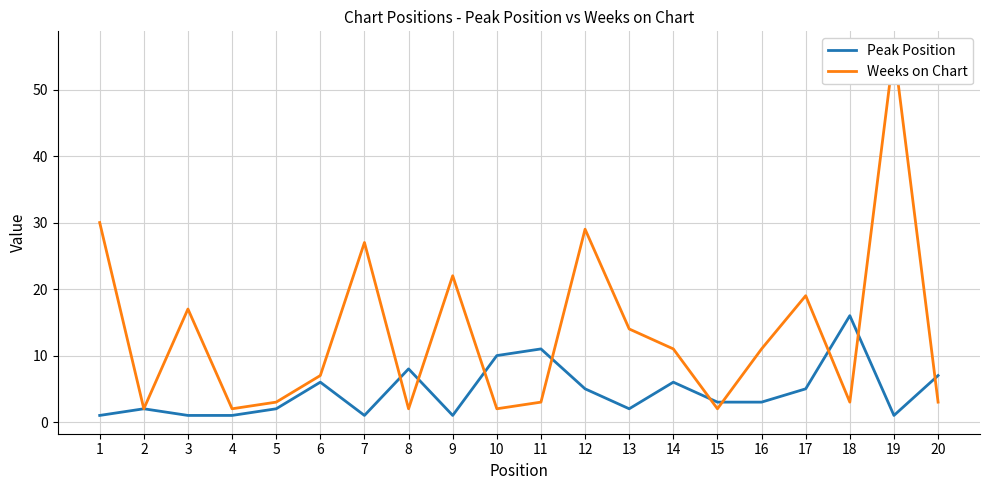

At which category is the sum across all series the highest?

19